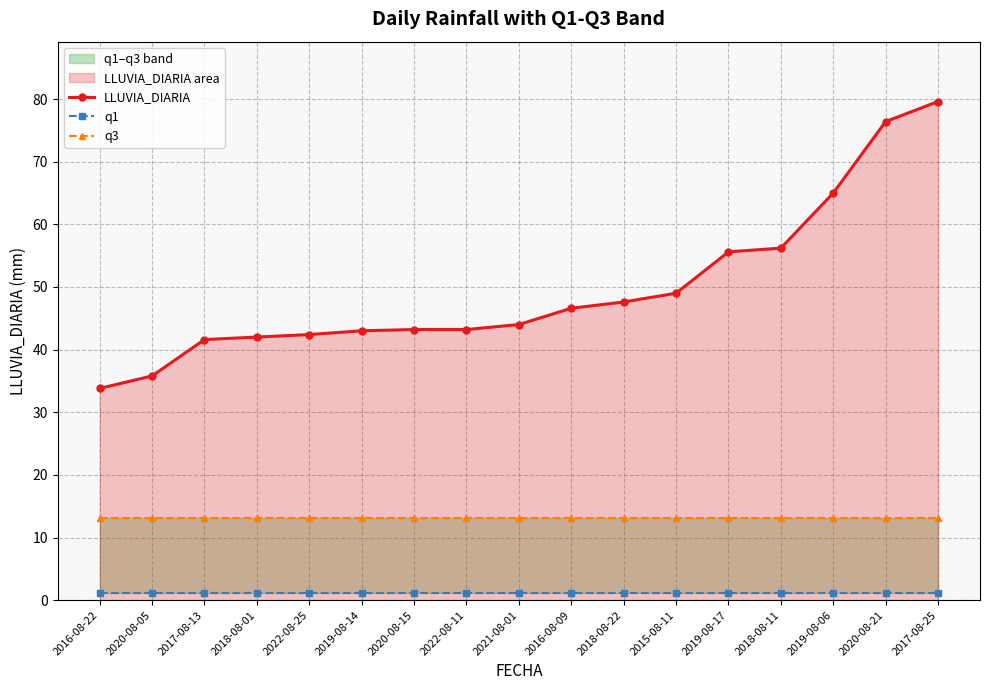

What is the sum of all LLUVIA_DIARIA values?

845.0